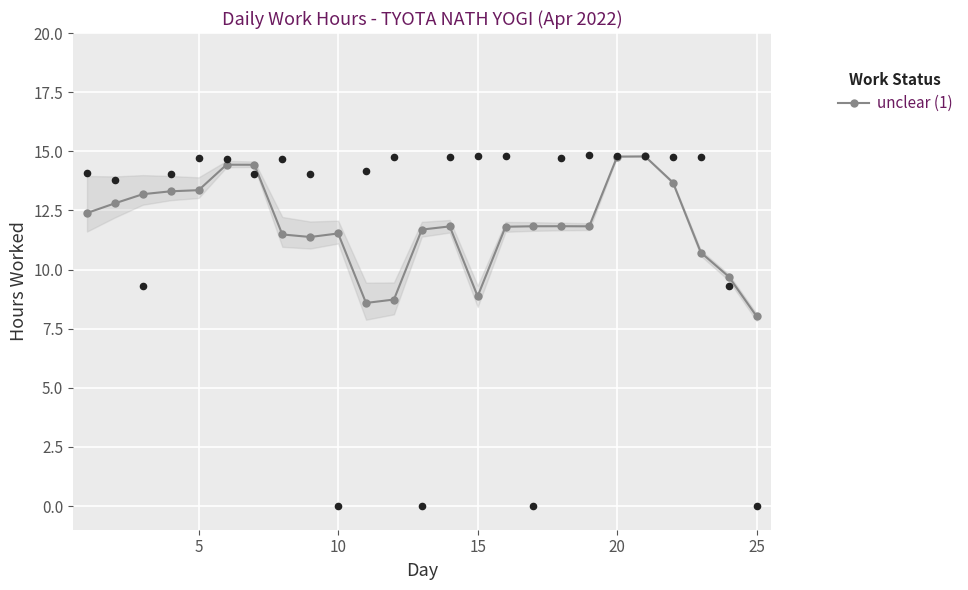

True or false: unclear (1) has more than 0 interior local peaks.

True